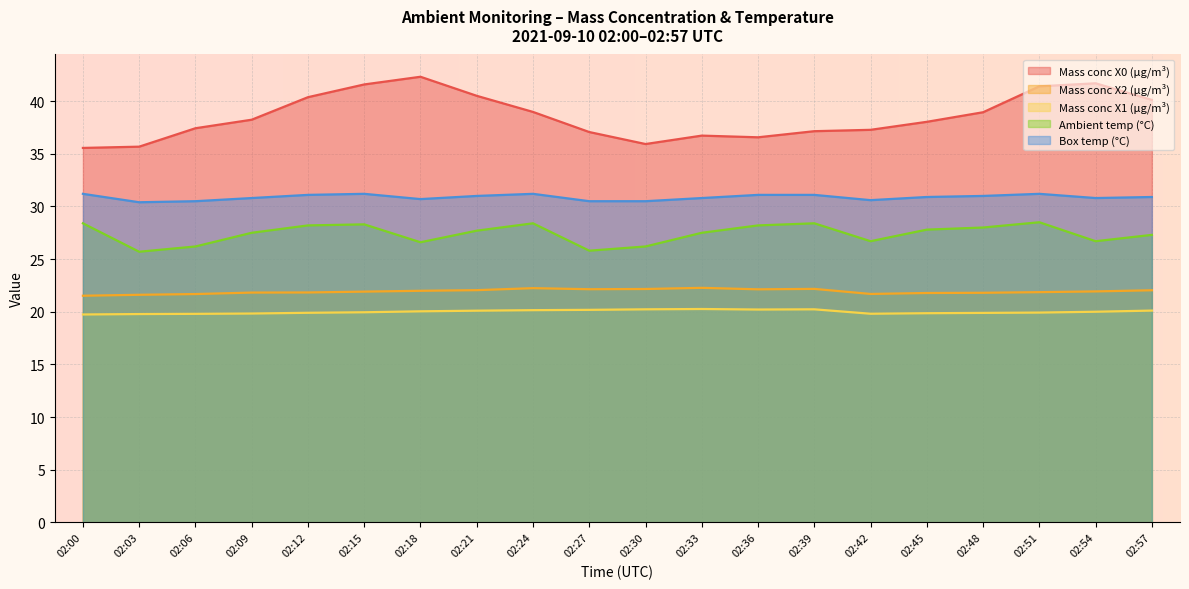

What is the sum of the Mass conc X0 (μg/m³) values at 02:45 and 02:12?

78.4